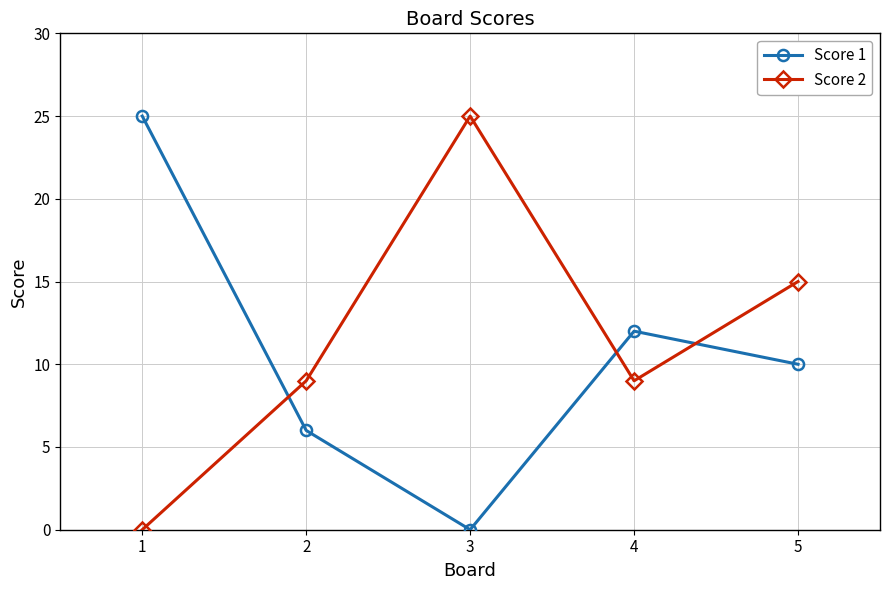

True or false: Score 1 and Score 2 intersect in this chart.

True